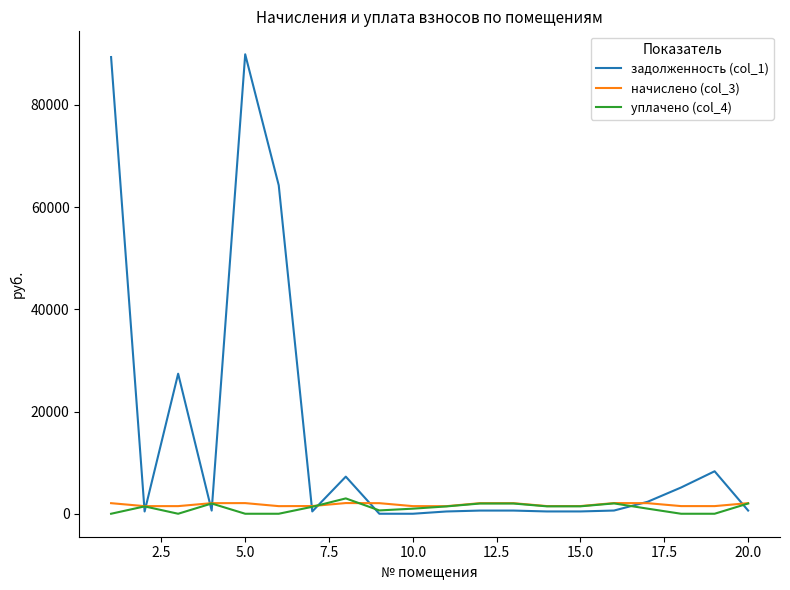

What is the difference between the maximum and minimum values in the начислено (col_3) series?

609.2